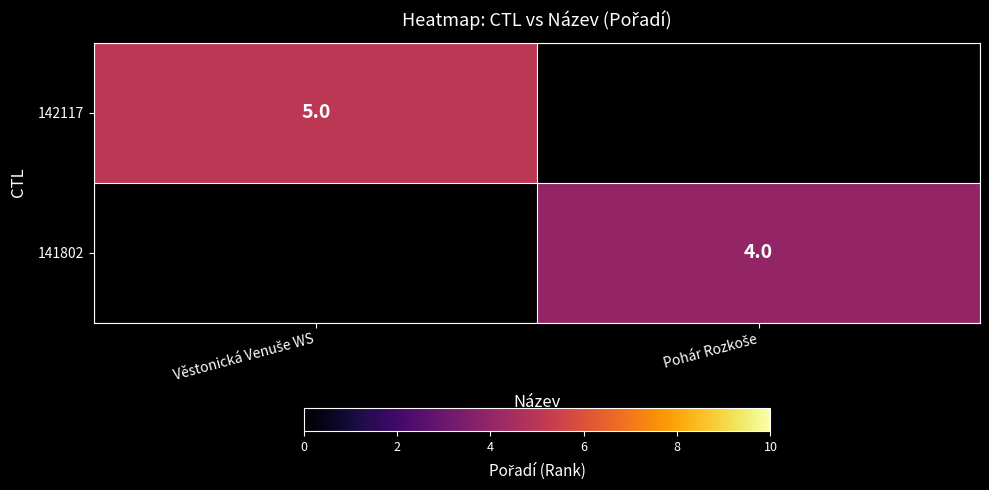

True or false: 142117 has a value of 5.0 at Věstonická Venuše WS.

True